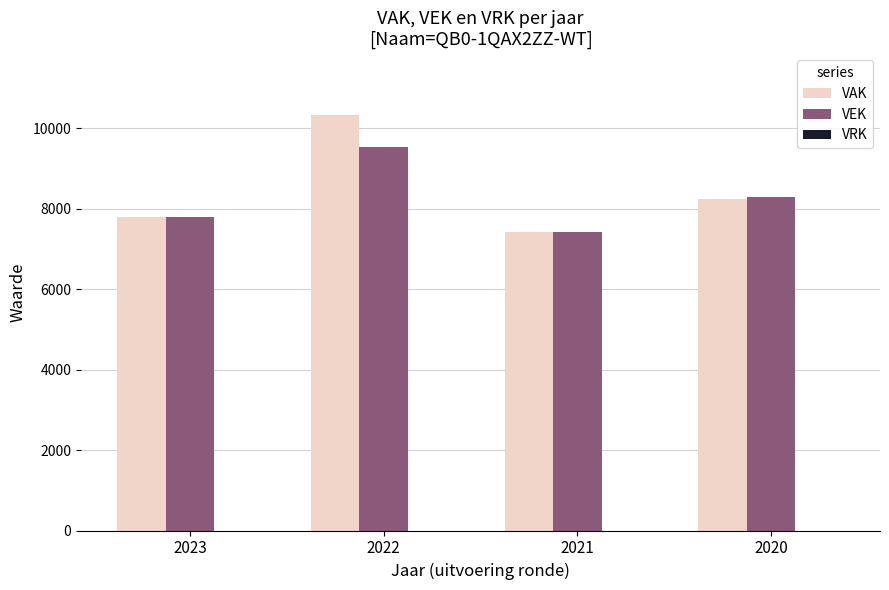

True or false: VEK has a value of 7416 at 2021.

True